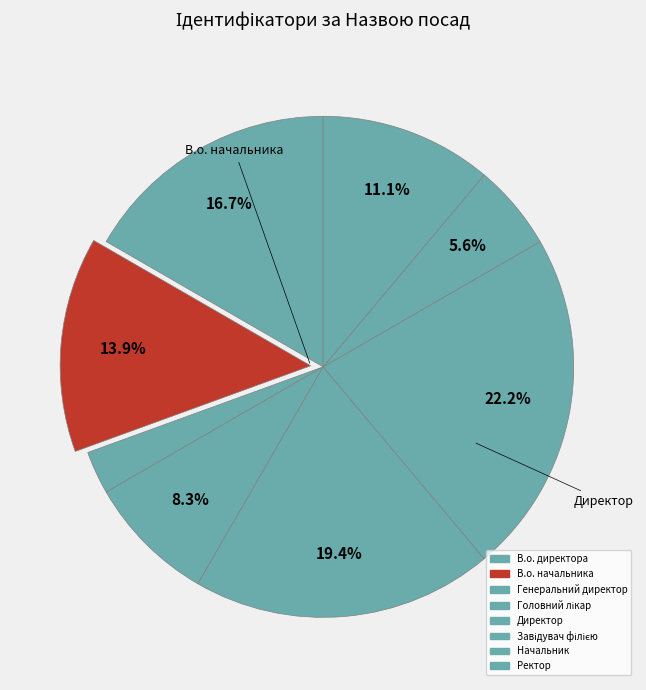

Count the number of slices in the pie.

8